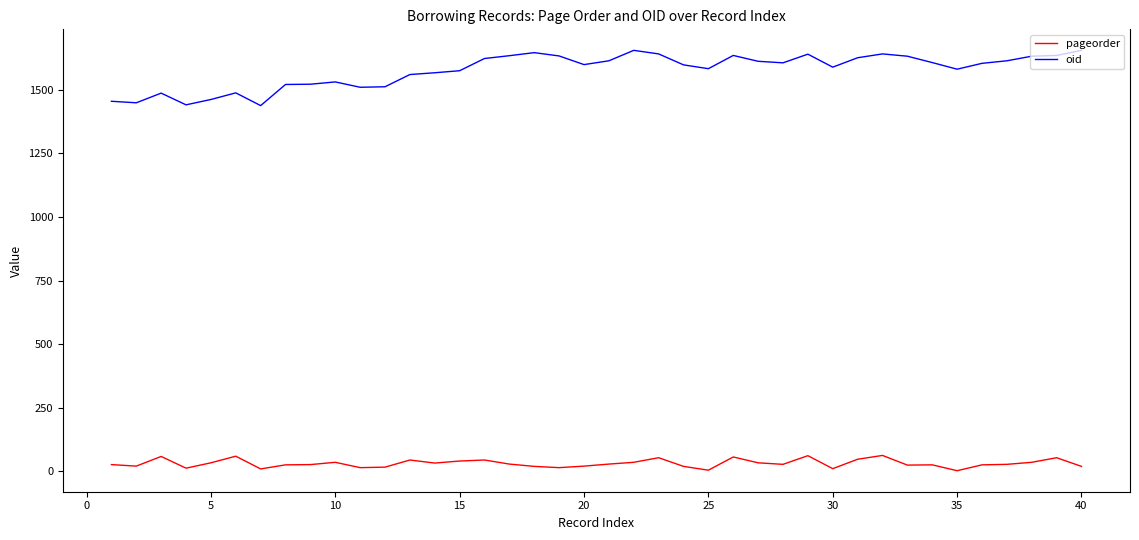

Does the chart display data point markers on the line(s)?

No